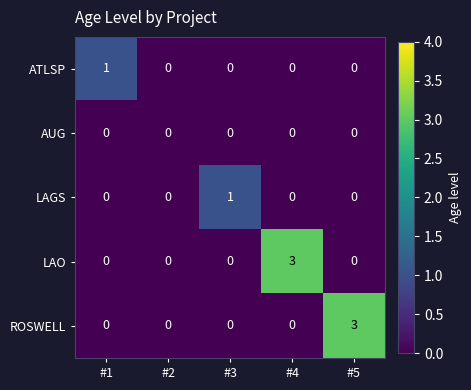

Between #1 and #5, which series saw the biggest shift?

ROSWELL